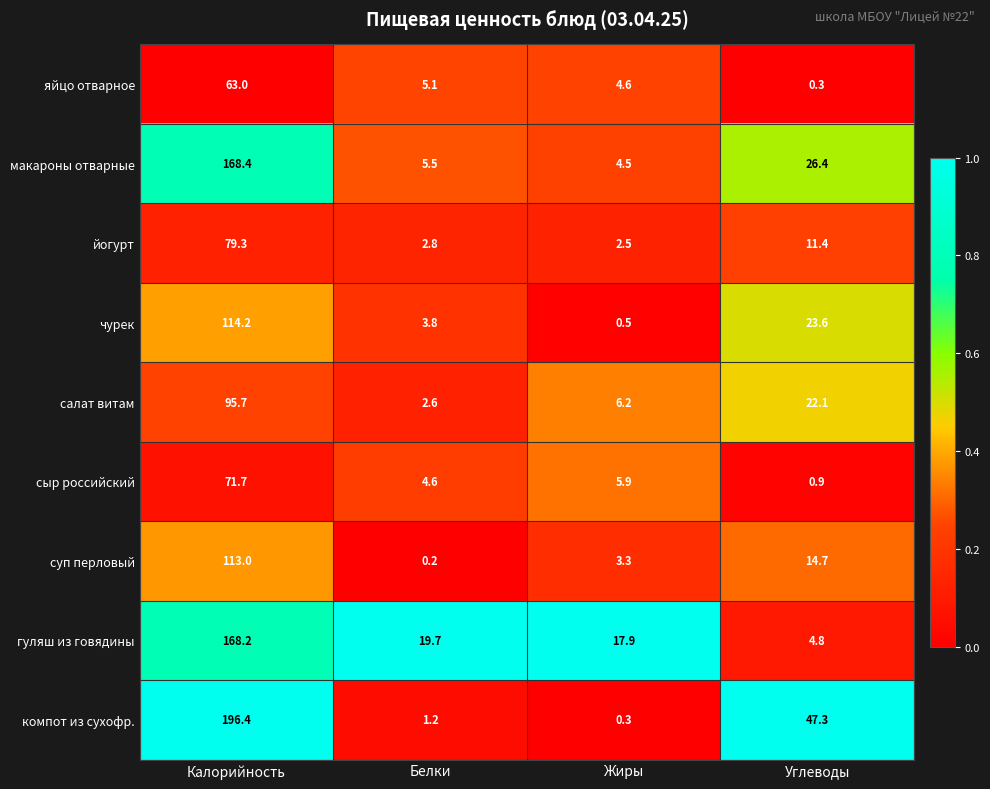

Which series has the widest spread of values?

компот из сухофр.